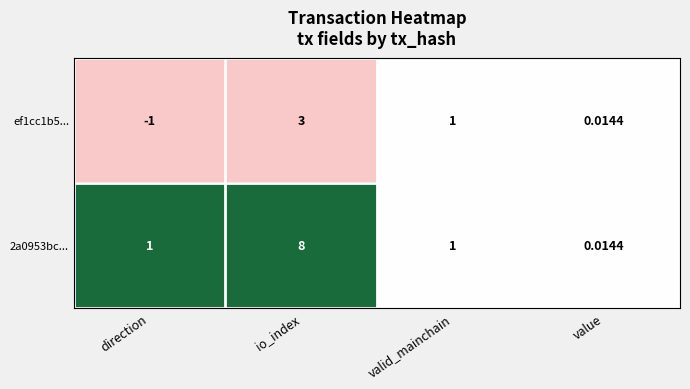

Which category has the lowest value across all series?

direction